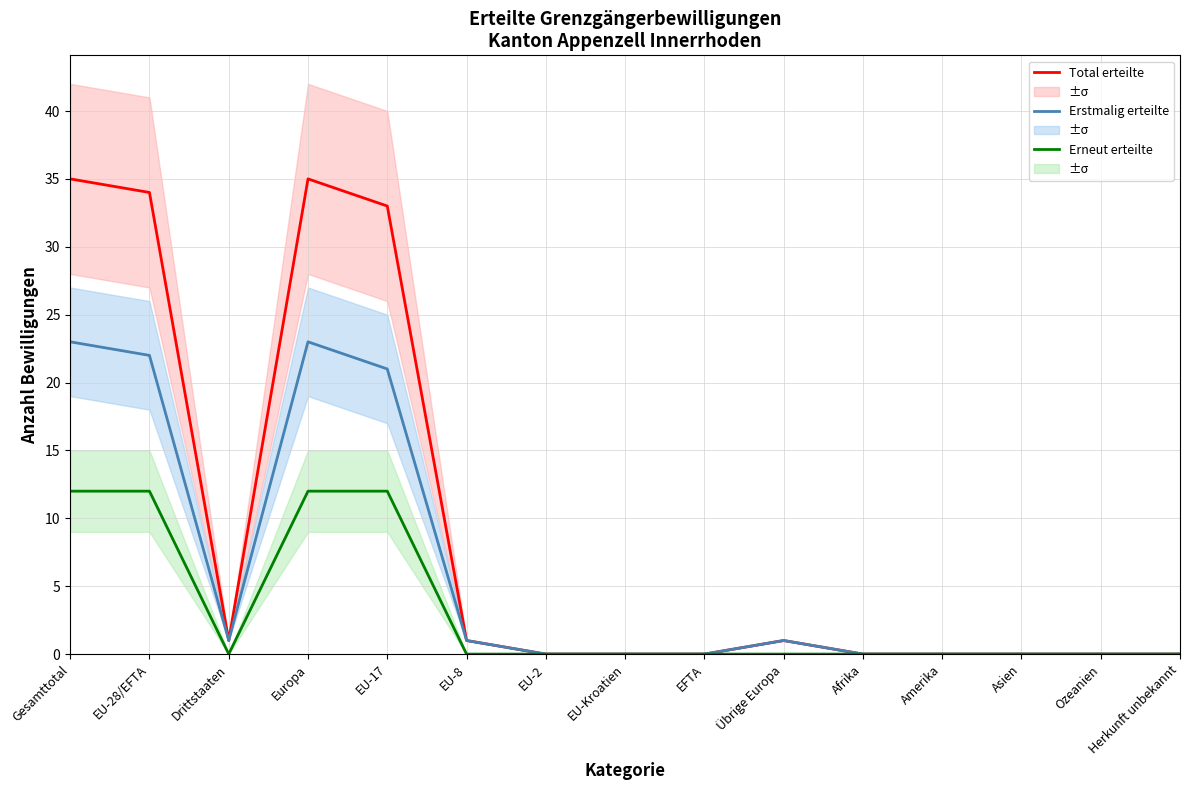

How many lines are shown in the chart?

3